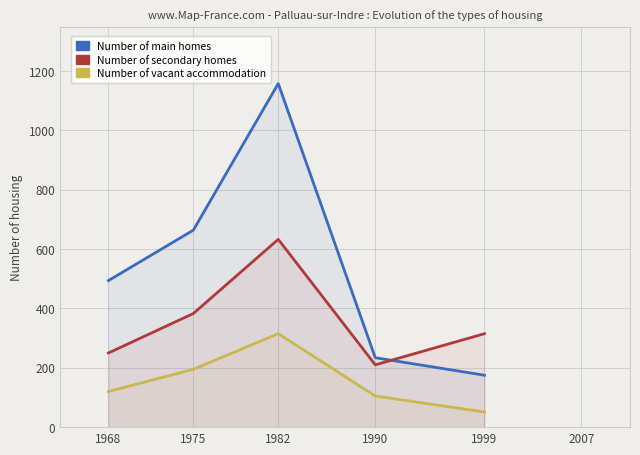

What is the total value across all series at 1990?

549